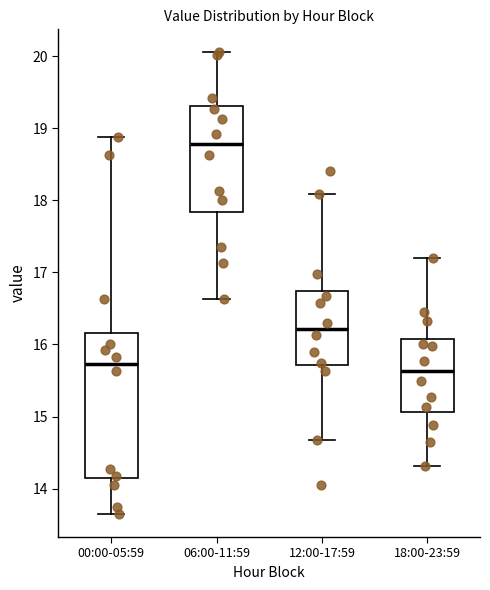

Where does the upper whisker of the box for 00:00-05:59 end on the y-axis? The values are not printed on the chart, so give them approximately, as read against the axis.

18.9